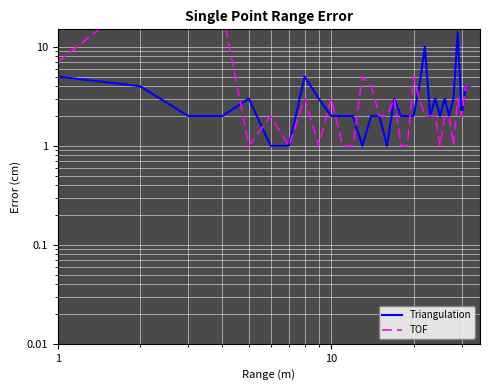

Reading right to left, transcribe all the data shown in this chart.

Triangulation: 4	4	2	14	3	2	3	2	3	2	10	4	2	2	2	3	1	2	2	1	2	2	2	3	5	1	1	3	2	2	4	5
TOF: 4	4	2	3	1	2	2	1	2	2	2	3	5	1	1	3	2	2	4	5	1	1	3	1	3	1	2	1	23	25	32	7